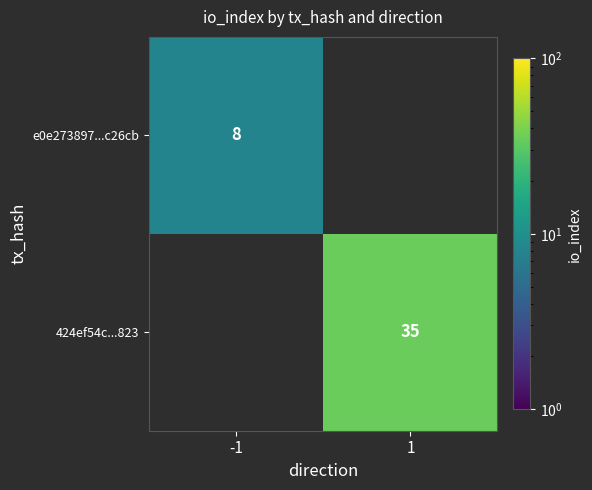

Is it true that 424ef54c...823 equals 50 at 1?

False